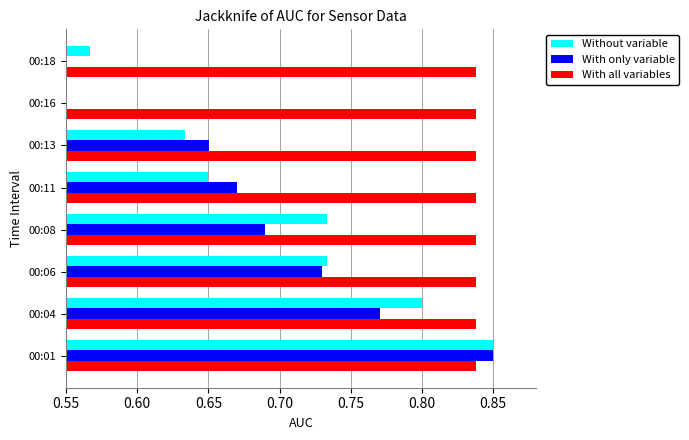

The With all variables series shows 0.8 at 00:01. True or false?

True